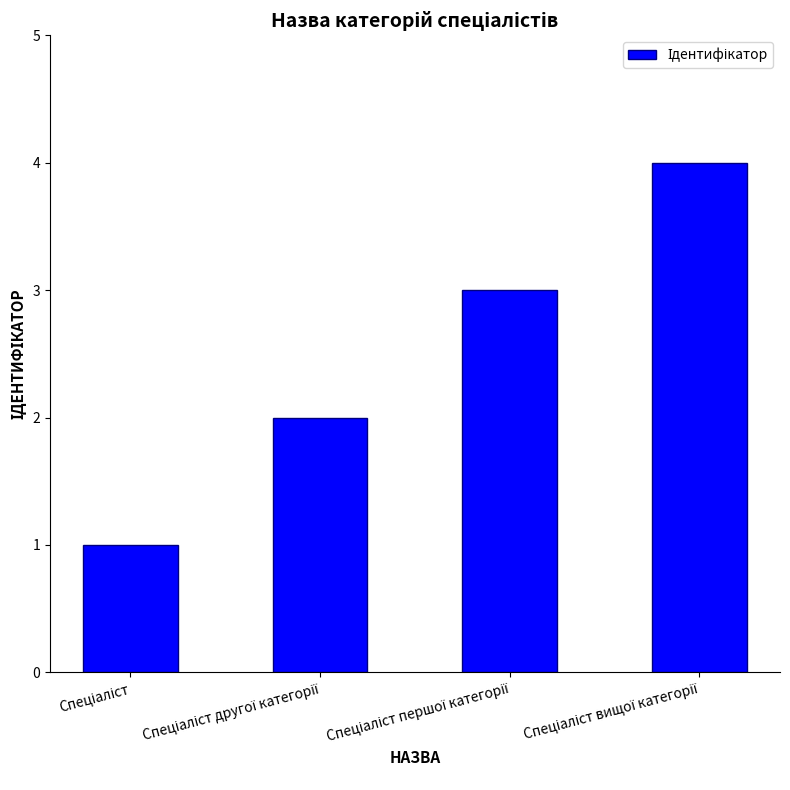

What is the sum of all values?

10